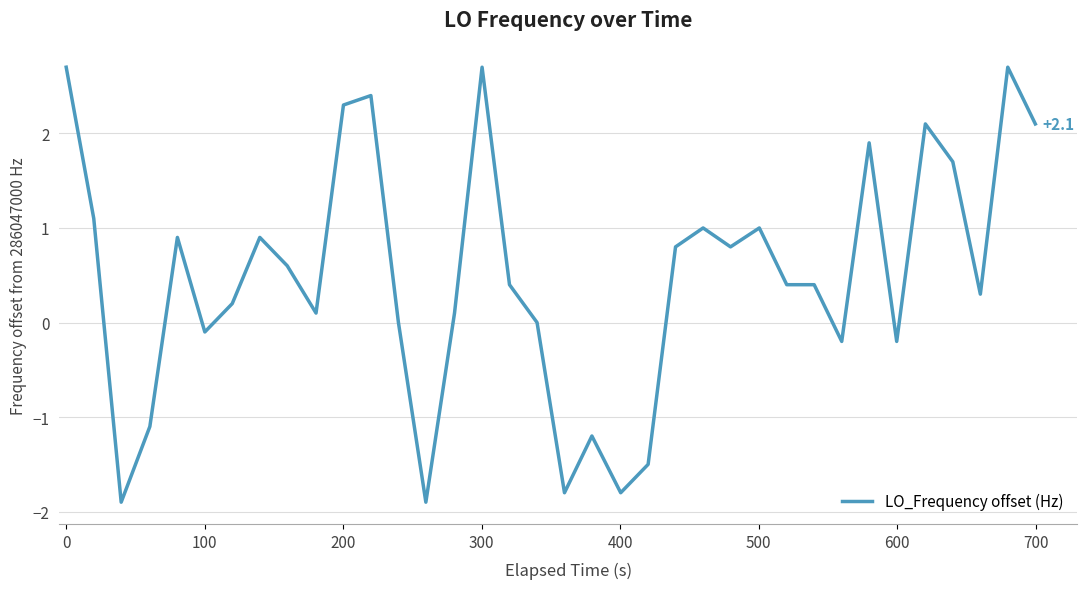

What is the minimum value shown in the chart?

-1.9